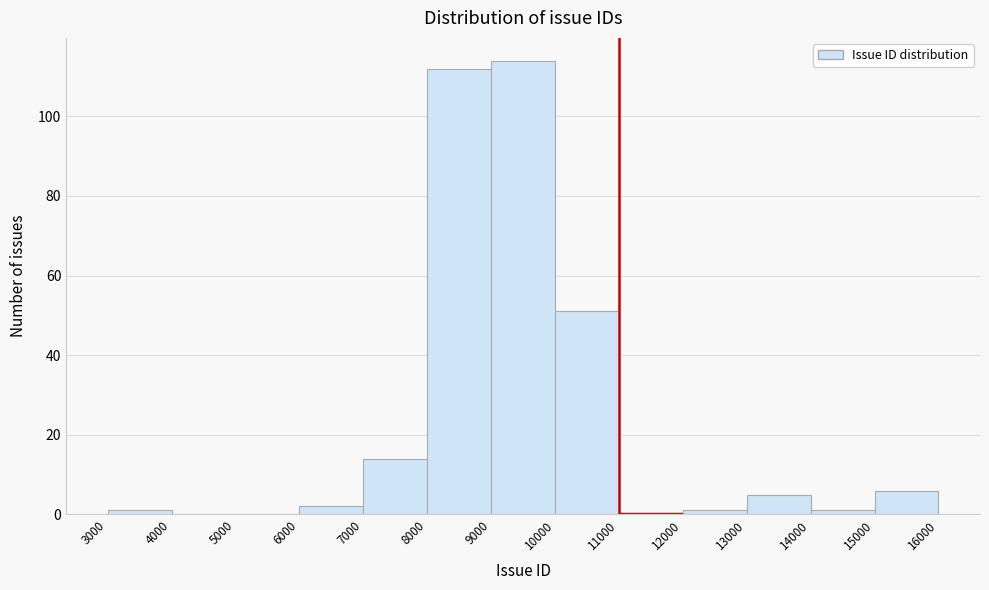

Reading left to right, list every bar in this chart as the range it spans on the x-axis followed by its height. The values are not printed on the chart, so give them approximately, as read against the axis.

3000 to 4000: under 2
4000 to 5000: 0
5000 to 6000: 0
6000 to 7000: 2
7000 to 8000: 14
8000 to 9000: 112
9000 to 10000: 114
10000 to 11000: 52
11000 to 12000: 0
12000 to 13000: under 2
13000 to 14000: 6
14000 to 15000: under 2
15000 to 16000: 6